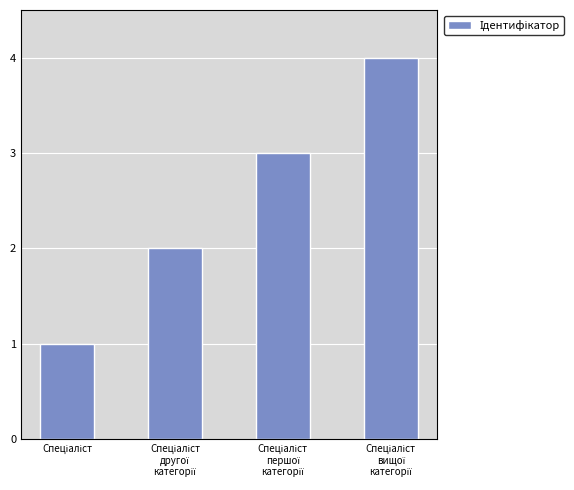

What is the maximum value shown in the chart?

4